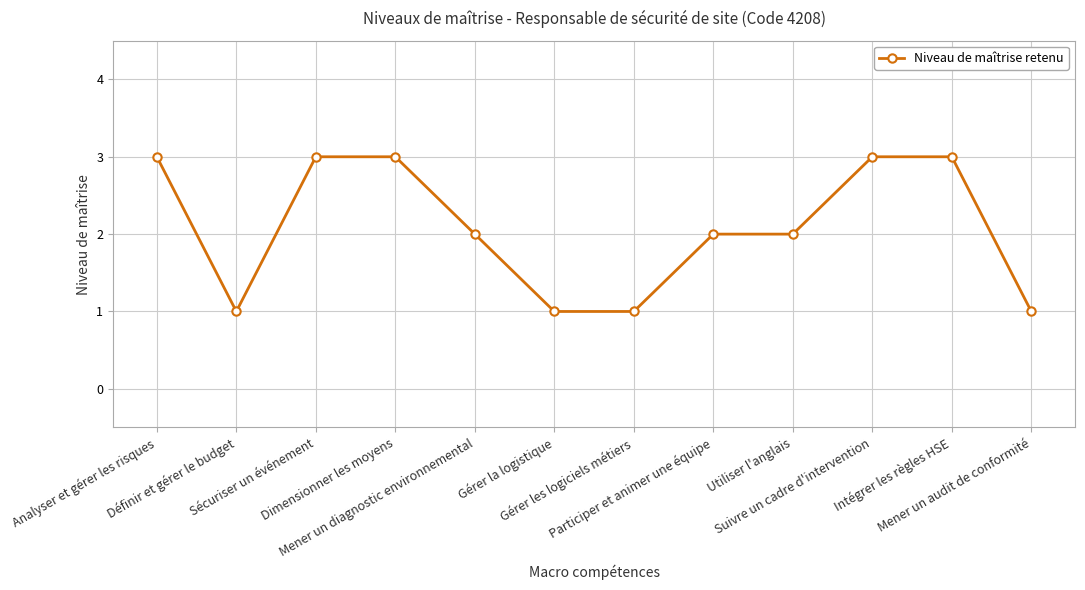

How many series are shown in this chart?

1